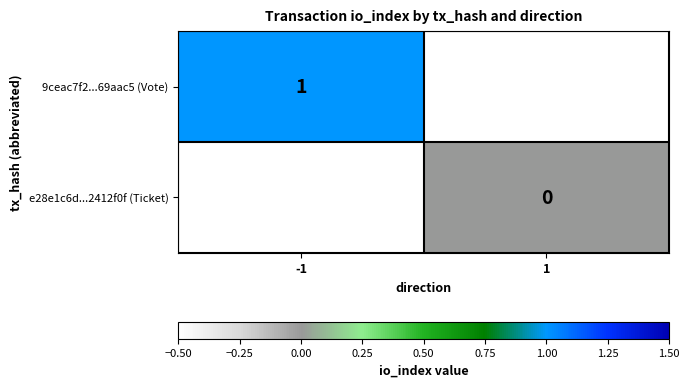

True or false: 9ceac7f2...69aac5 (Vote) has a value of 2 at -1.

False